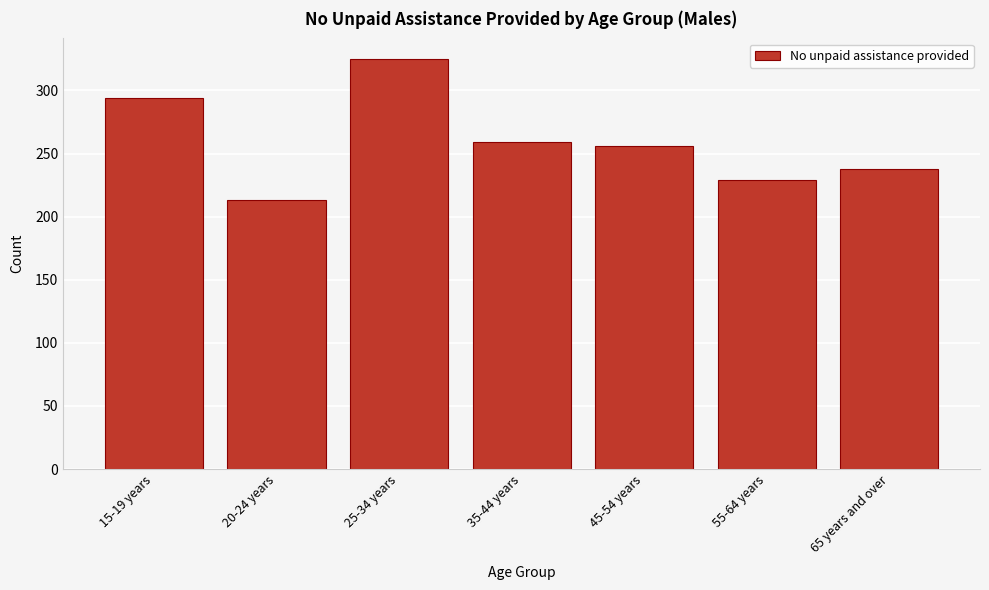

Reading left to right, list all the values displayed in this chart.

294	213	325	259	256	229	238